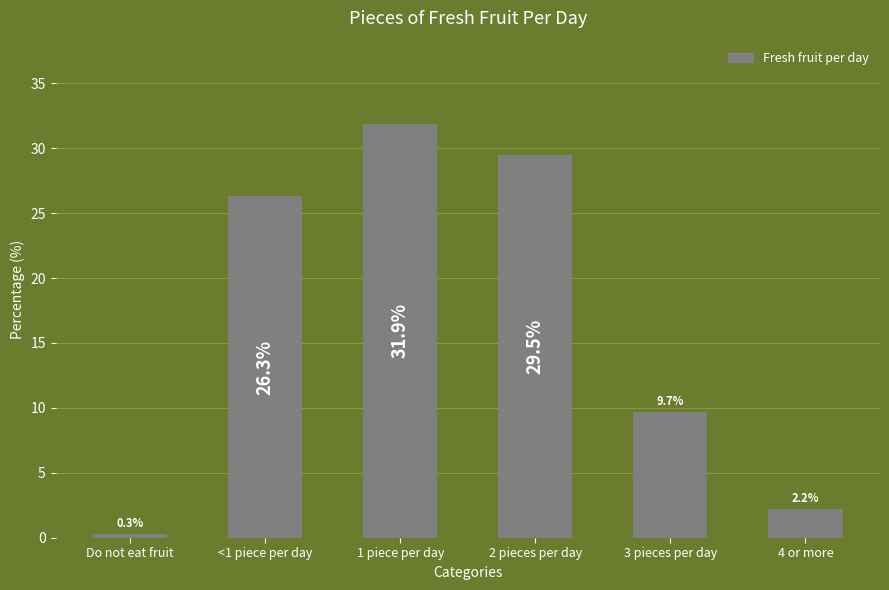

Which category has the highest value across all series?

1 piece per day